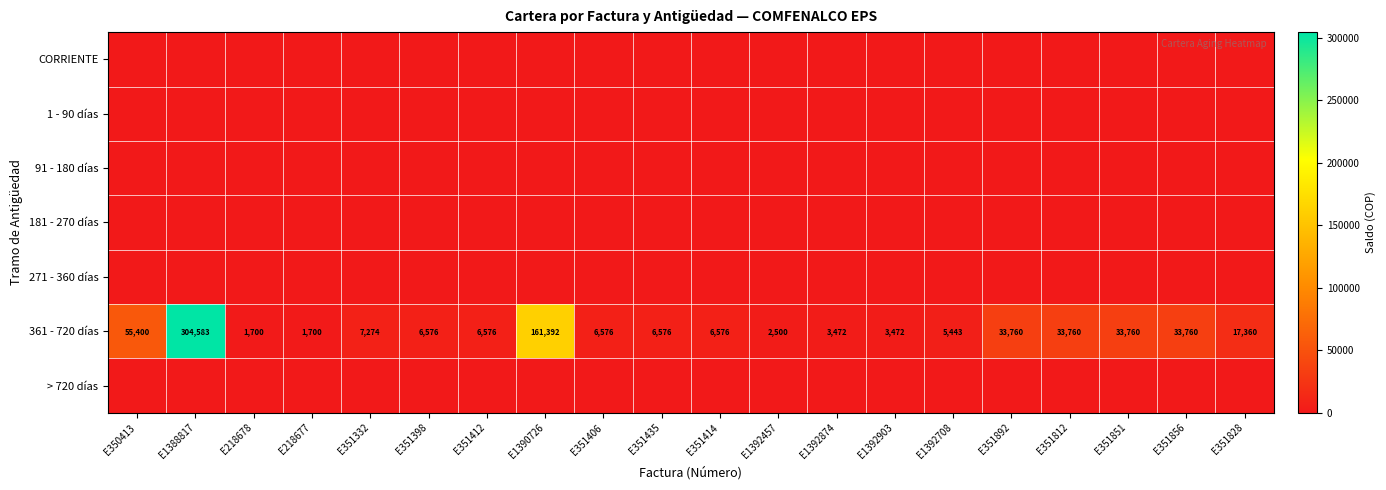

What is the average value of the 361 - 720 días series?

36611